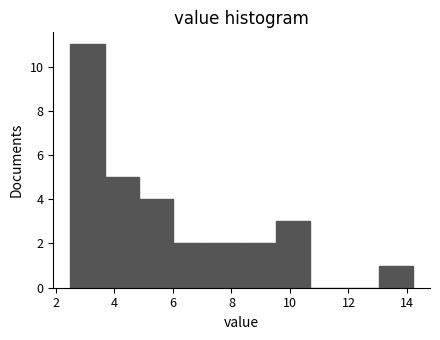

What is the height of the bar covering 6.0 to 7.2 on the x-axis? Neither the bar edges nor the heights are printed on the chart, so give them approximately, as read against the axes.

2